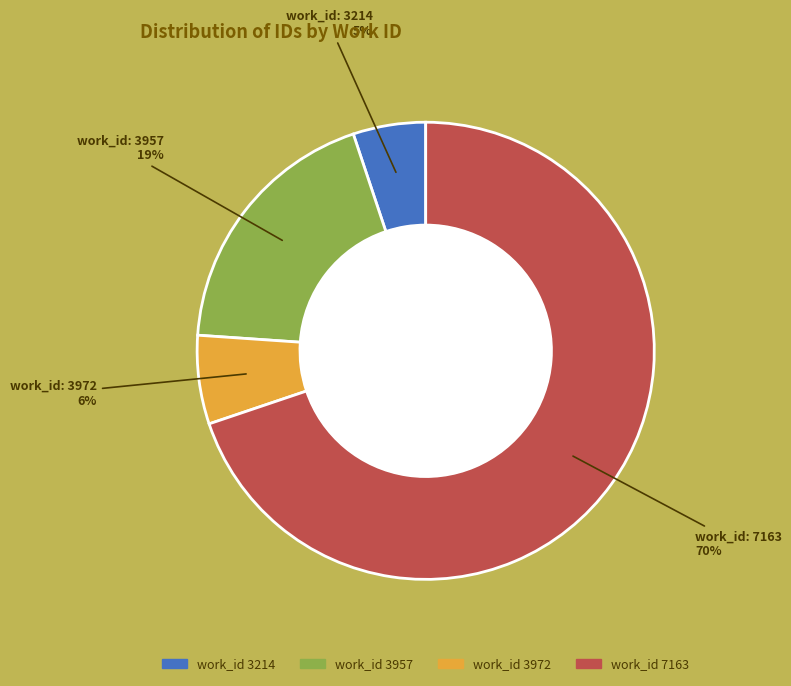

To the nearest percent, what is the difference between the largest and smallest slice percentages?

65%